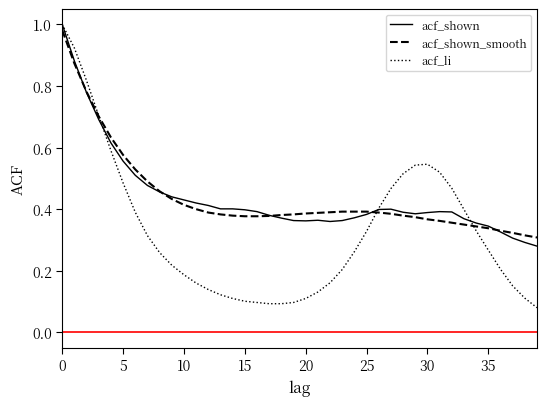

Which series has the largest range (max minus min)?

acf_li